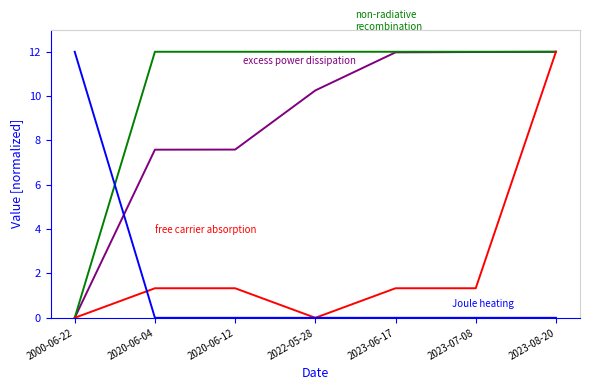

Reading left to right, transcribe all the data shown in this chart.

excess power dissipation: 2000-06-22=0.0	2020-06-04=7.6	2020-06-12=7.6	2022-05-28=10.3	2023-06-17=12.0	2023-07-08=12.0	2023-08-20=12.0
non-radiative recombination: 2000-06-22=0.0	2020-06-04=12.0	2020-06-12=12.0	2022-05-28=12.0	2023-06-17=12.0	2023-07-08=12.0	2023-08-20=12.0
free carrier absorption: 2000-06-22=0.0	2020-06-04=1.3	2020-06-12=1.3	2022-05-28=0.0	2023-06-17=1.3	2023-07-08=1.3	2023-08-20=12.0
Joule heating: 2000-06-22=12.0	2020-06-04=0.0	2020-06-12=0.0	2022-05-28=0.0	2023-06-17=0.0	2023-07-08=0.0	2023-08-20=0.0